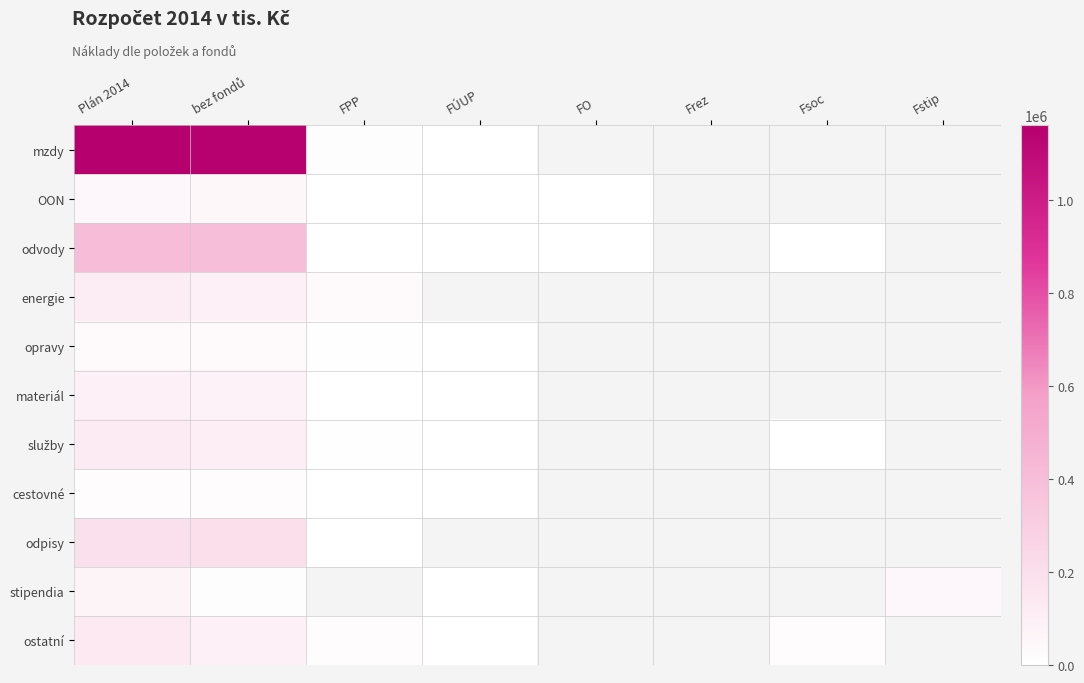

Is the value of opravy at bez fondů greater than the value of stipendia at bez fondů?

Yes